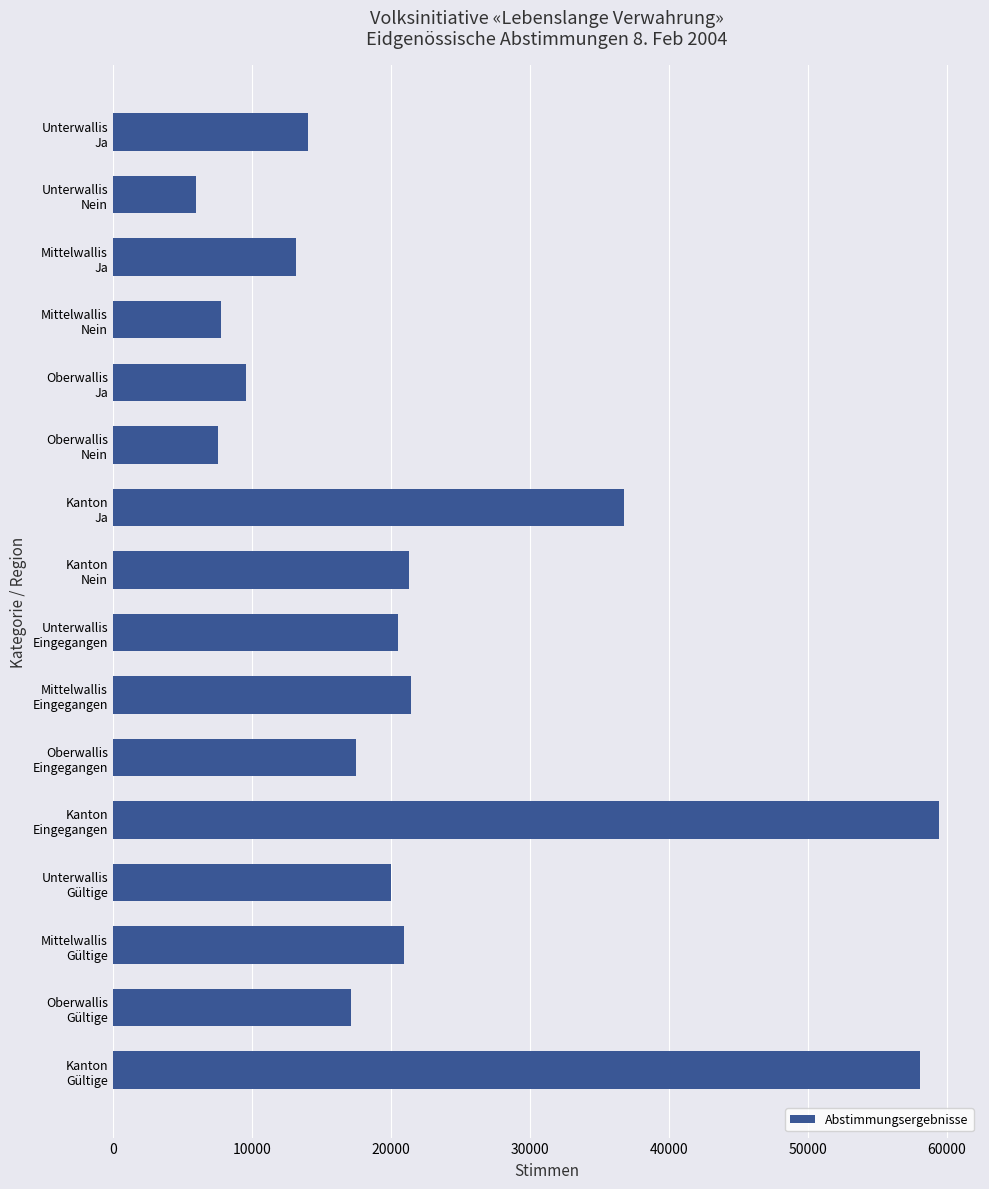

What is the minimum value shown in the chart?

5941